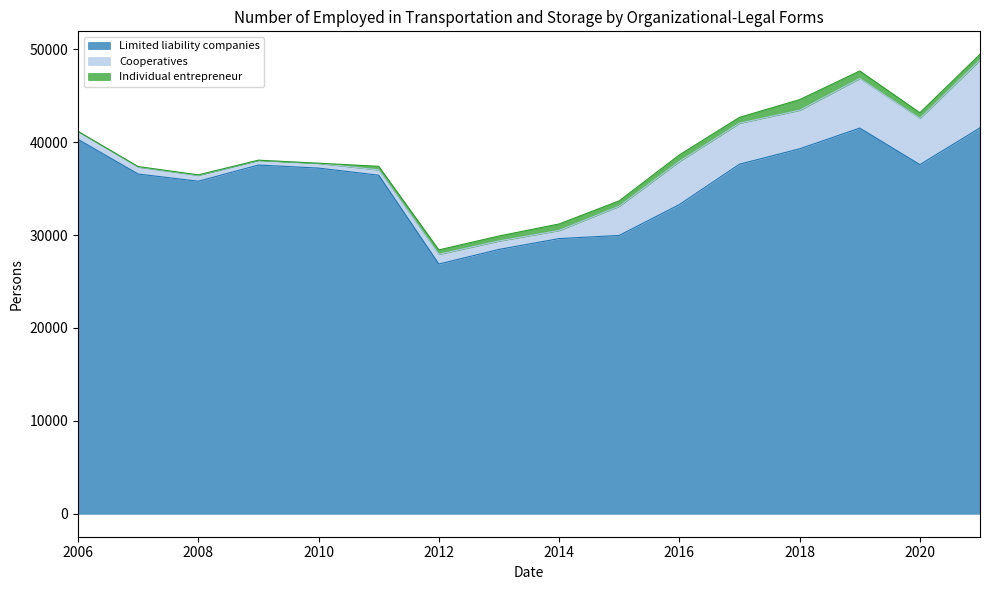

What is the value of the Individual entrepreneur point at the 9th from the left?

697.0